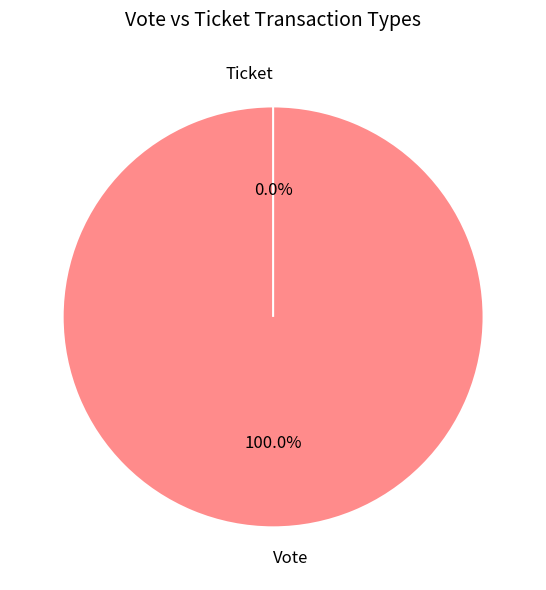

What is the largest slice in the pie chart?

Vote